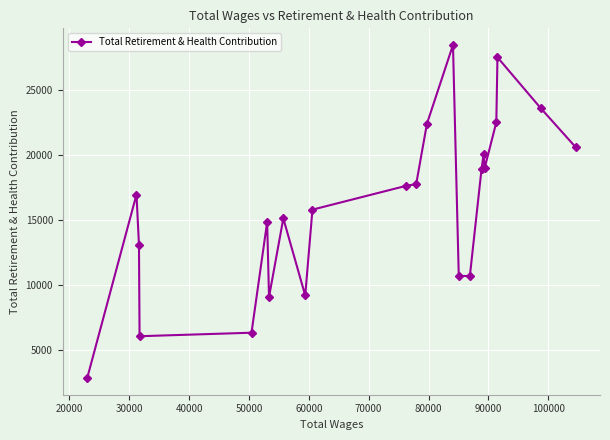

What is the value of the 6th point from the left?

14854